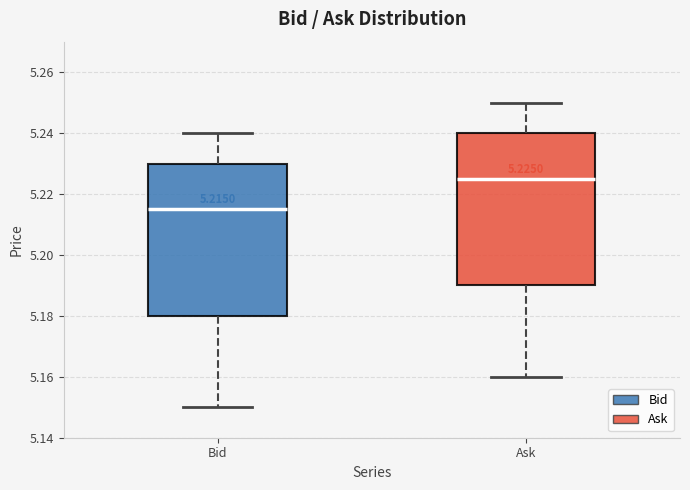

Which box's median line is the lowest?

Bid